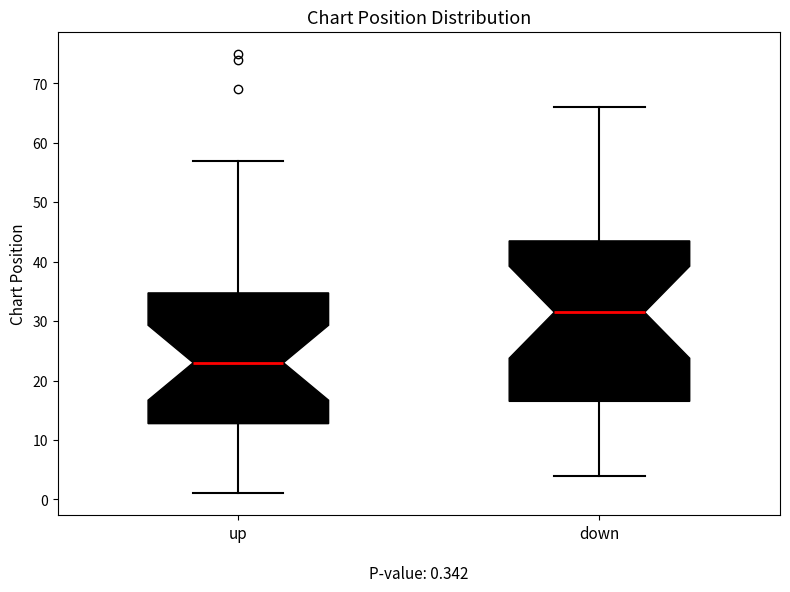

Which box has the highest median line?

down